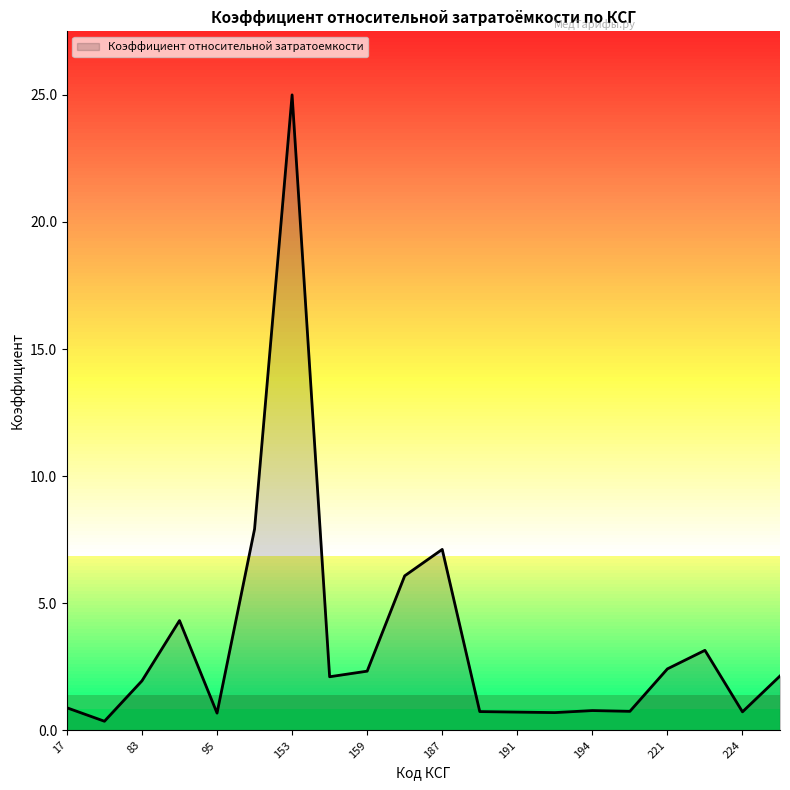

What is the difference between the maximum and minimum values?

24.6